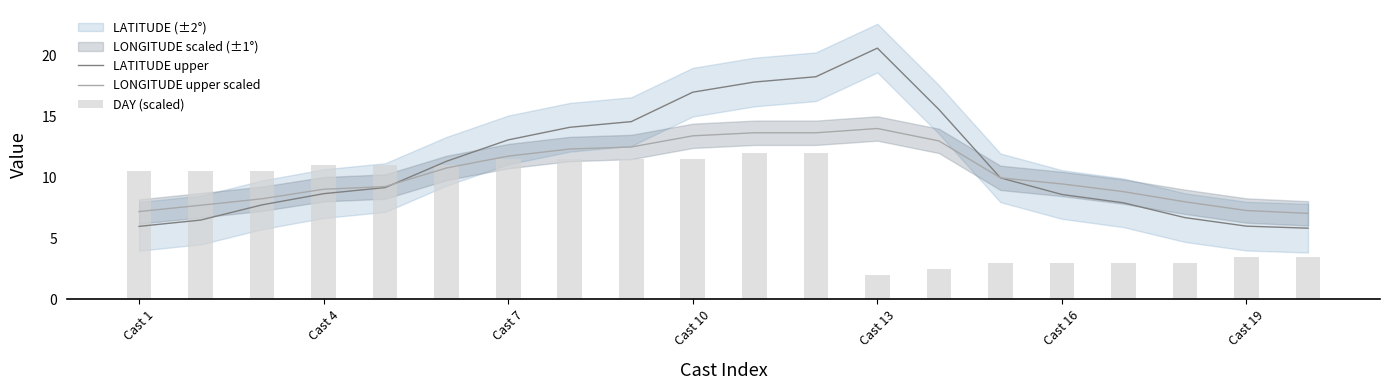

What is the sum of all LATITUDE upper values?

225.5